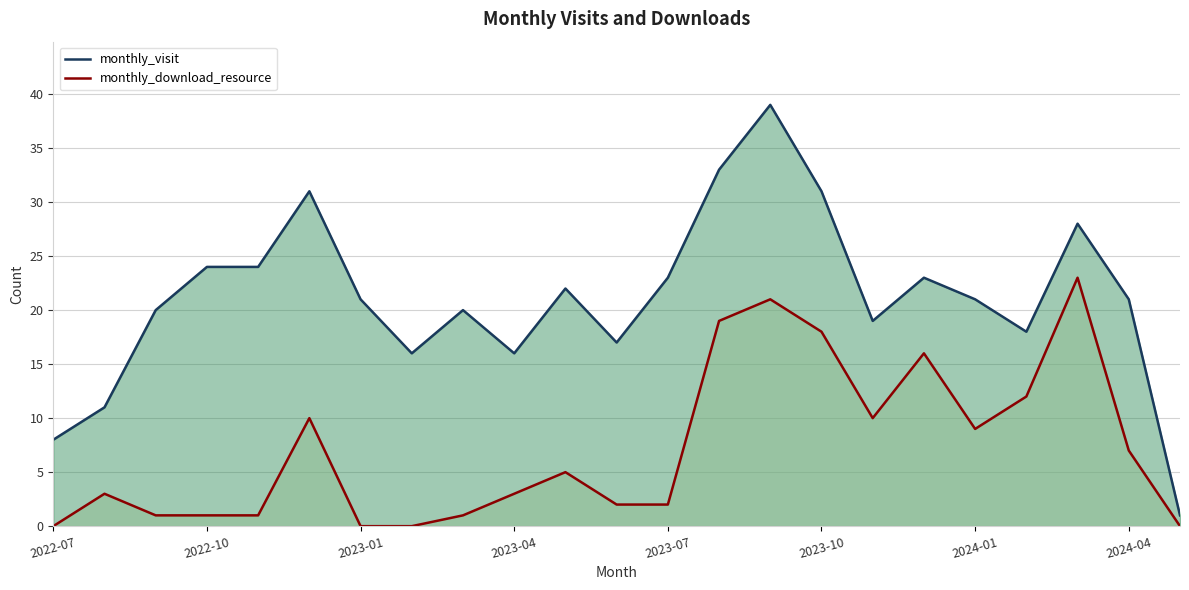

Which series has the largest total across all categories?

monthly_visit